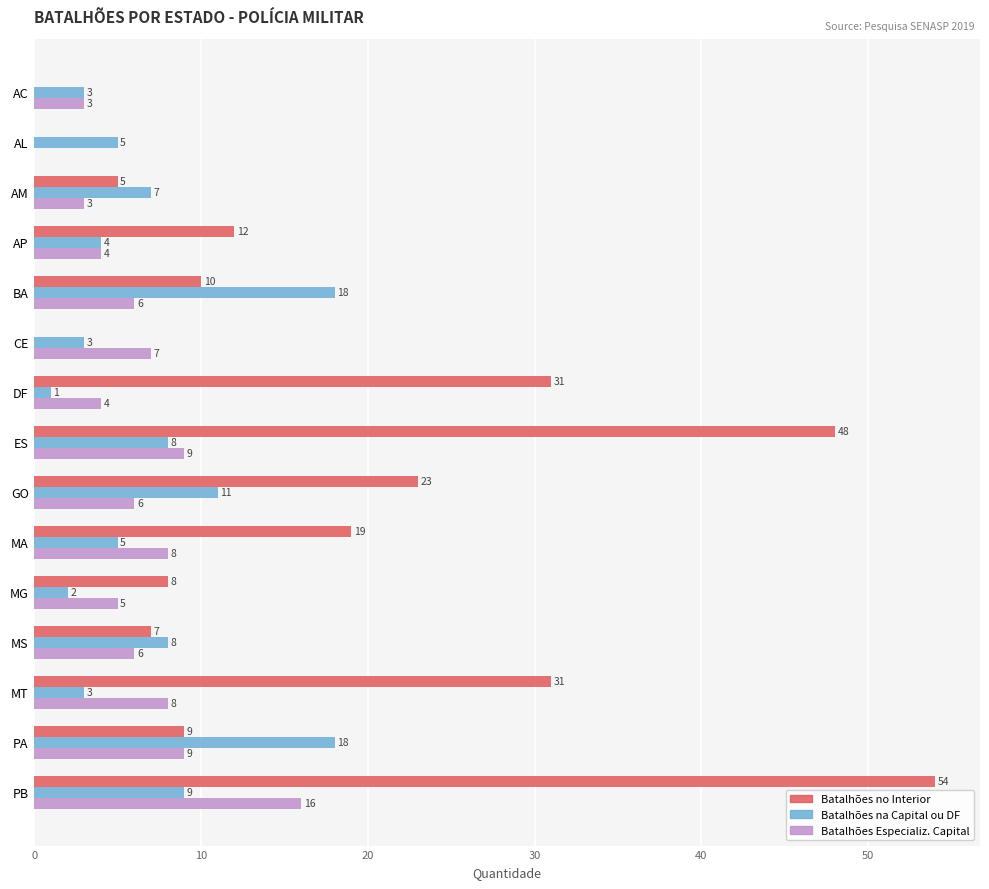

Is it true that Batalhões no Interior equals 53 at DF?

False